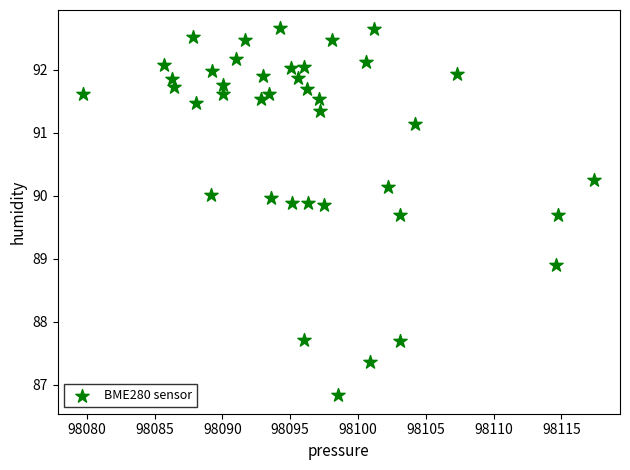

What is the range of X values (max minus min)?

37.7